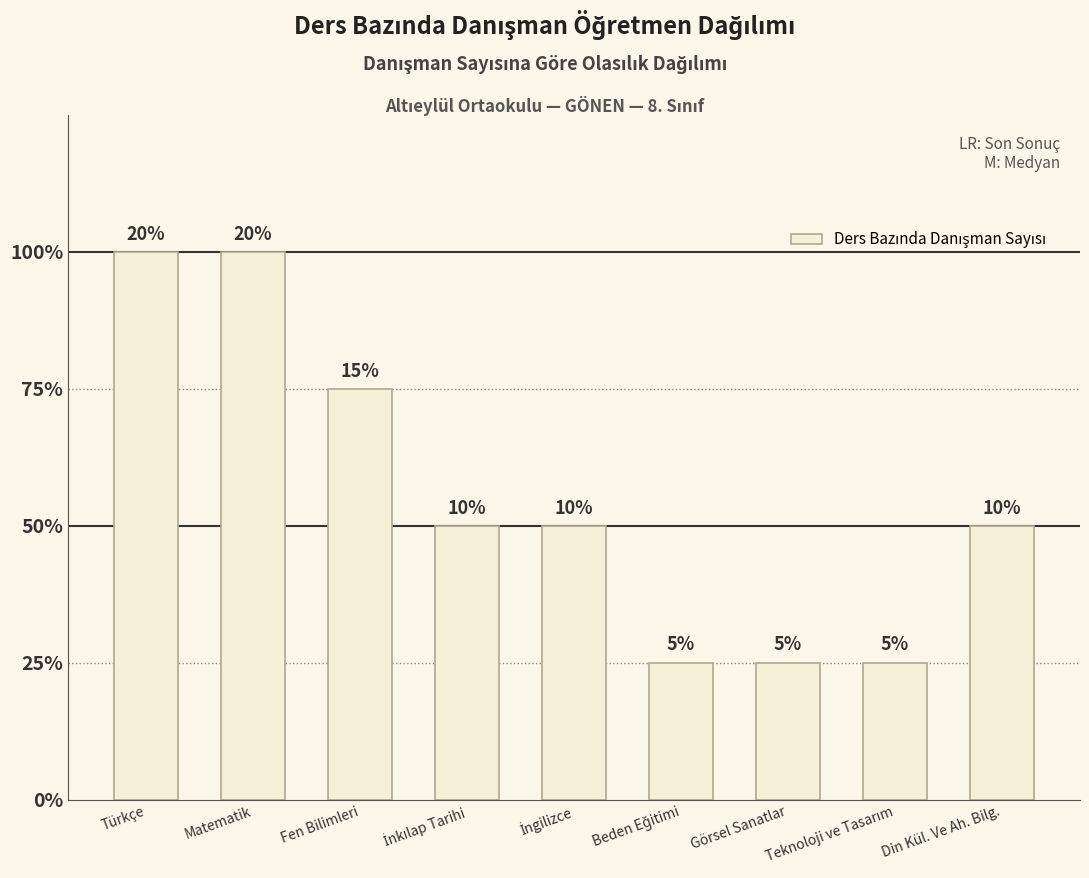

Rank the categories by value from lowest to highest.

Beden Eğitimi, Görsel Sanatlar, Teknoloji ve Tasarım, İnkılap Tarihi, İngilizce, Din Kül. Ve Ah. Bilg., Fen Bilimleri, Türkçe, Matematik